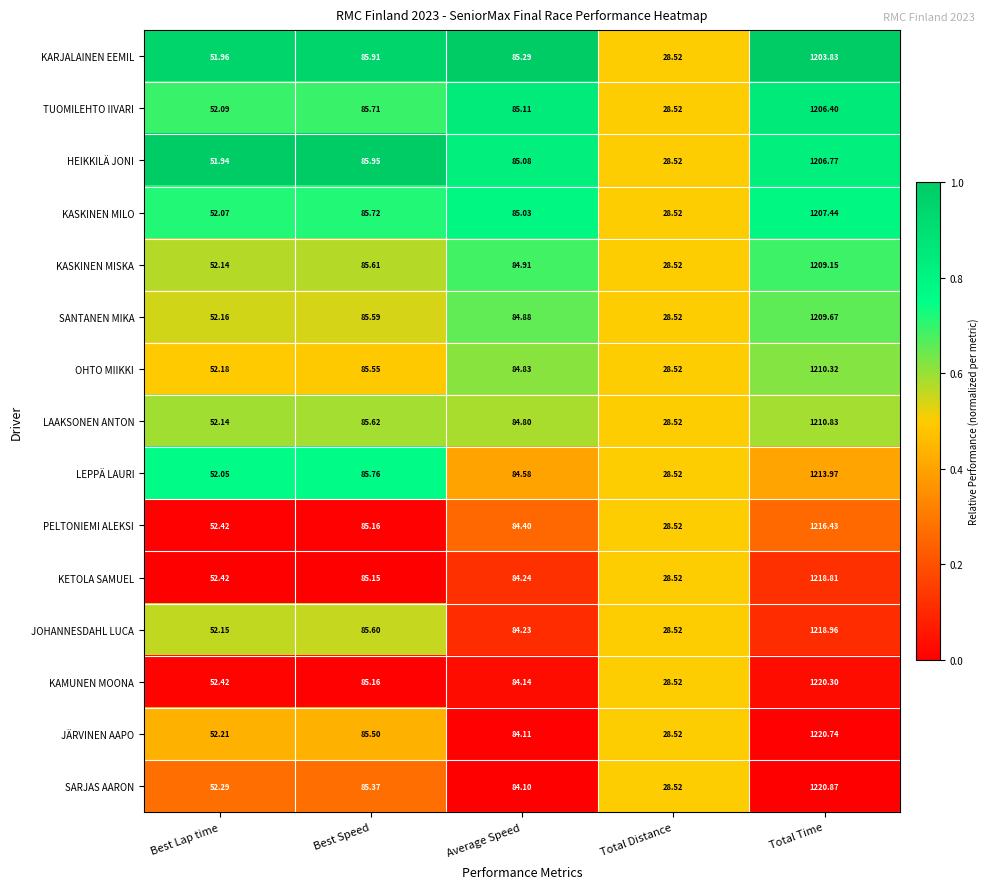

Which label corresponds to the largest value in the chart?

Total Time